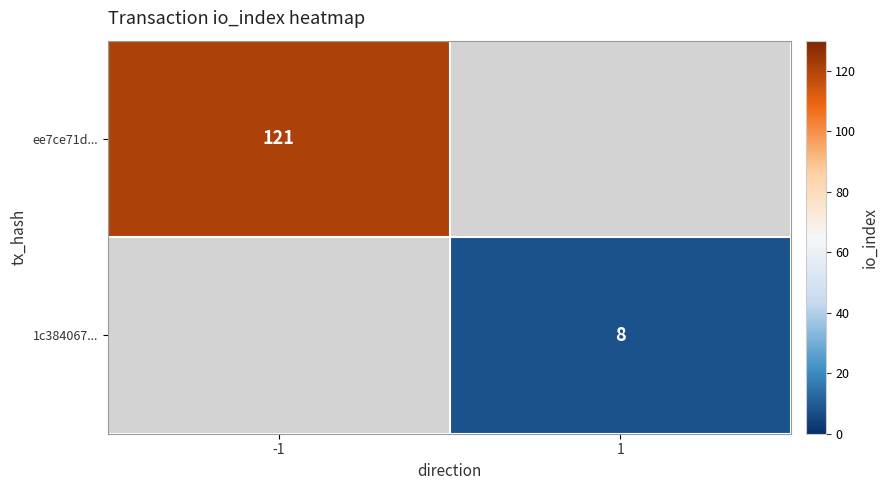

True or false: 1c384067... has a value of 13 at 1.

False